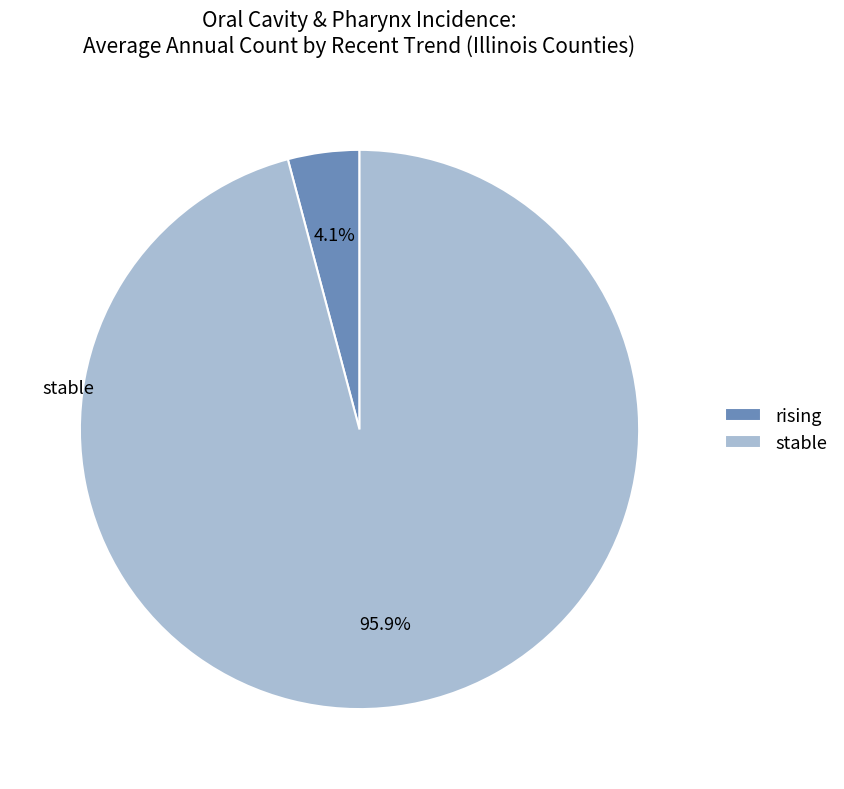

Does any single category account for the majority?

Yes